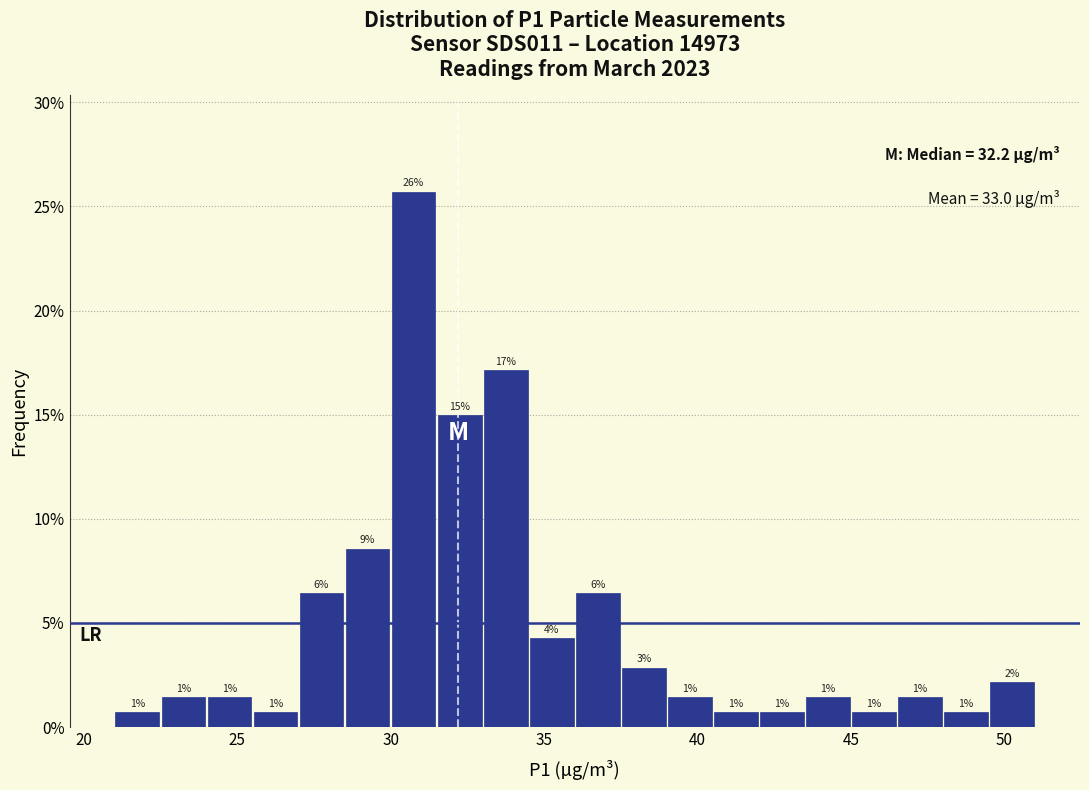

Around what value on the x-axis is the tallest bar? Give the approximate position of its centre, as read against the axis.

31.0